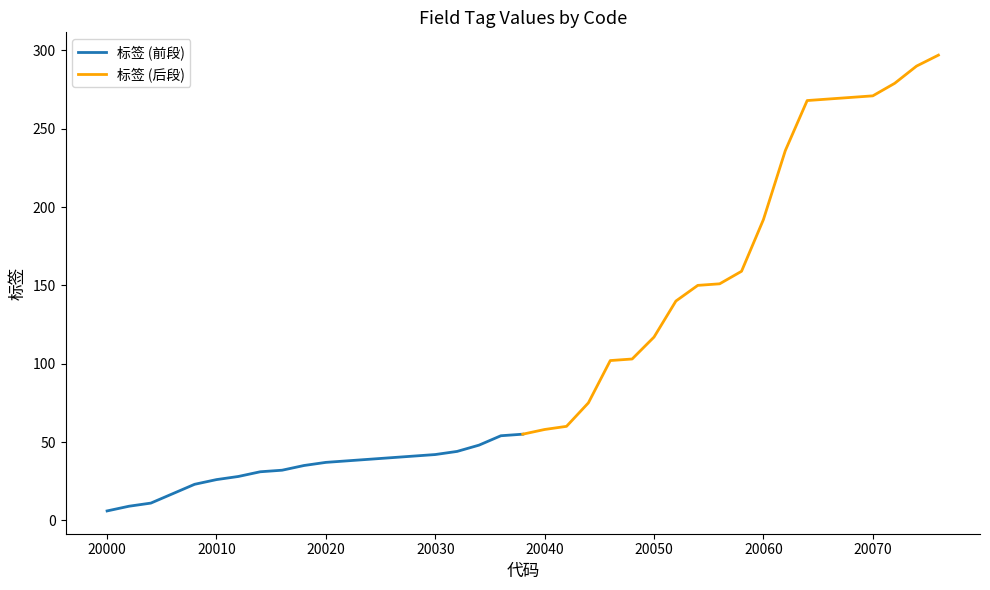

What is the difference between the maximum and second lowest values in the 标签 (后段) series?

239